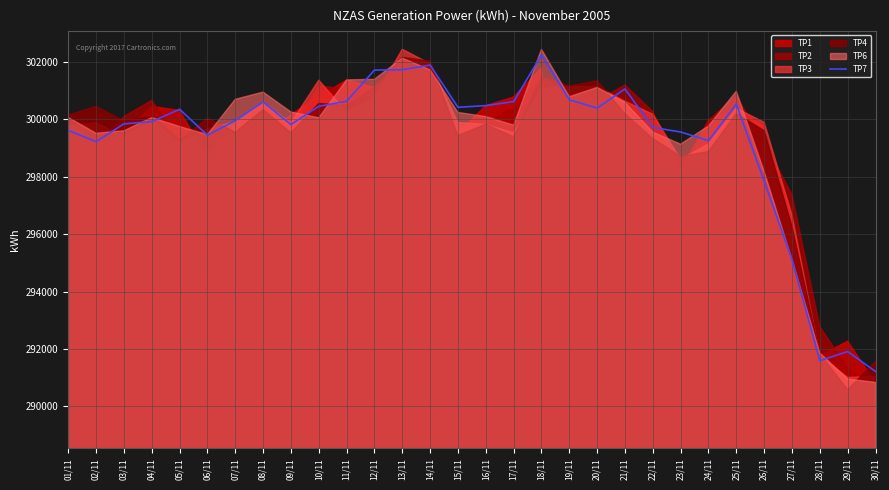

What position from the left is 24/11?

24